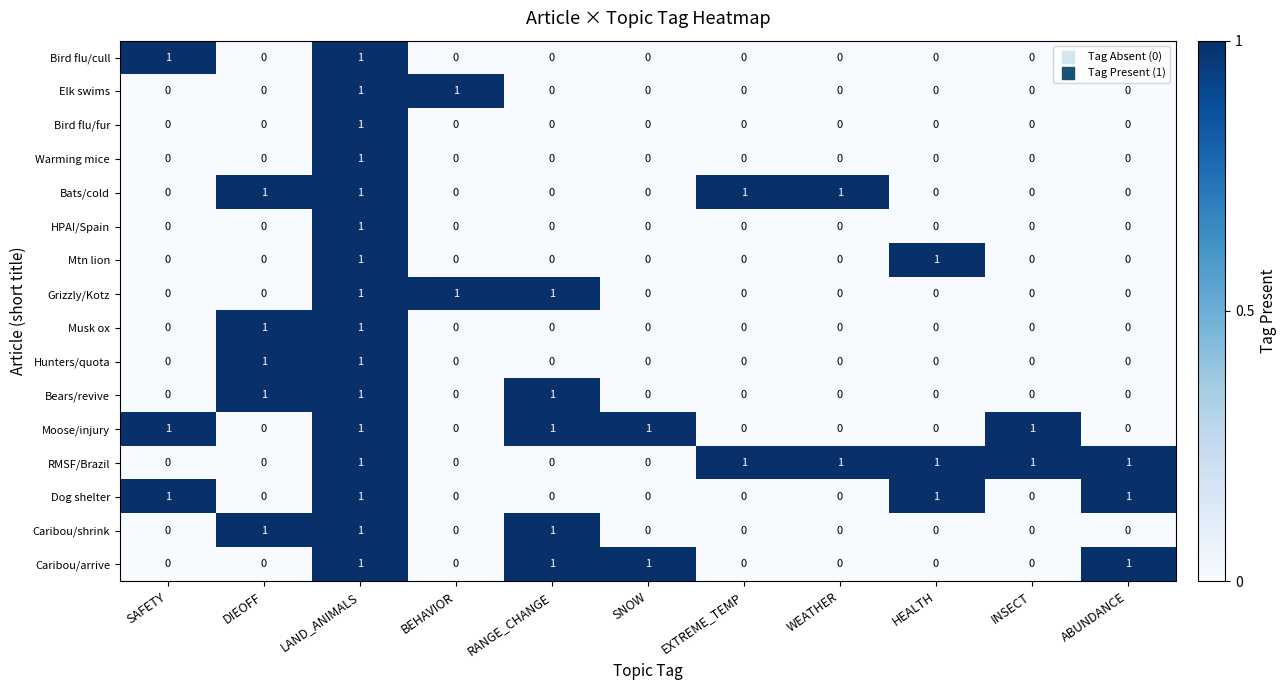

What is the sum of all Grizzly/Kotz values?

3